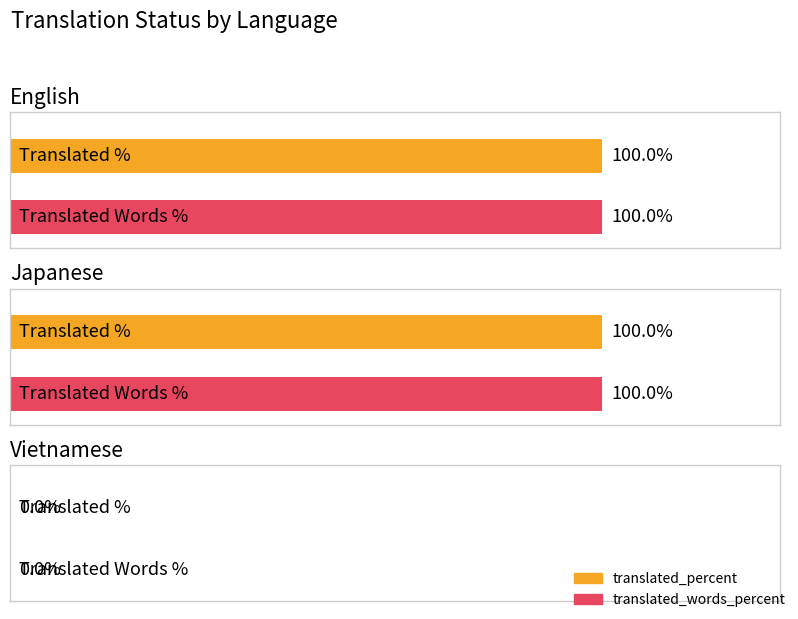

What position from the right is Vietnamese?

1